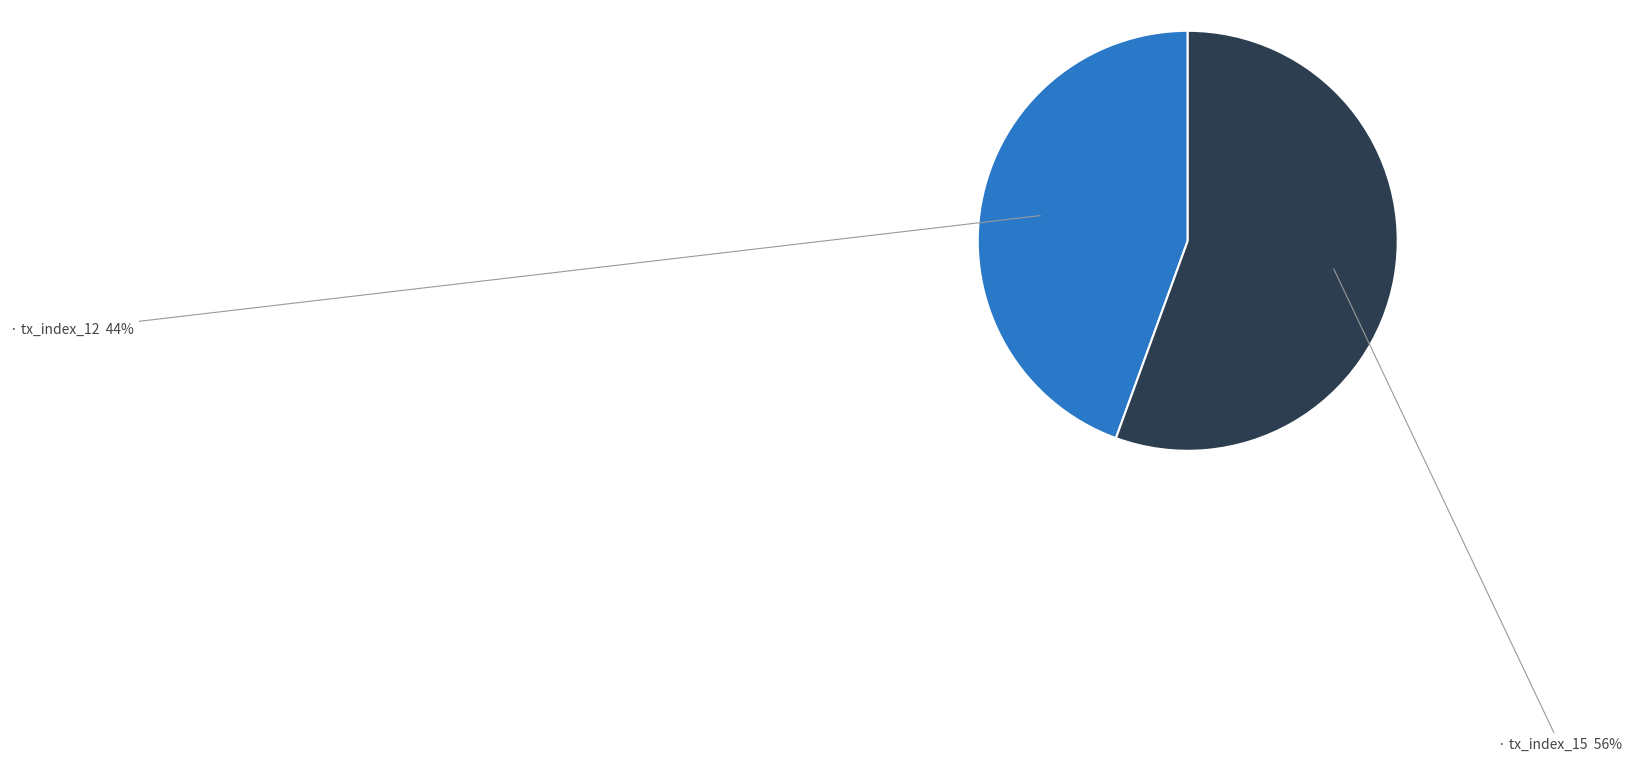

To the nearest percent, what is the average slice percentage?

50%